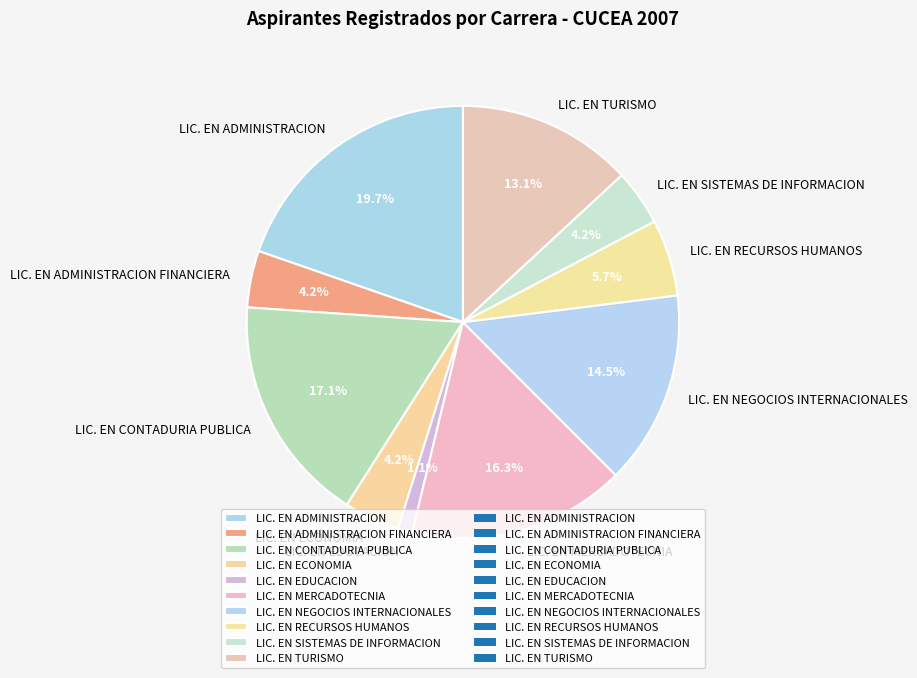

How many segments does this pie chart have?

10